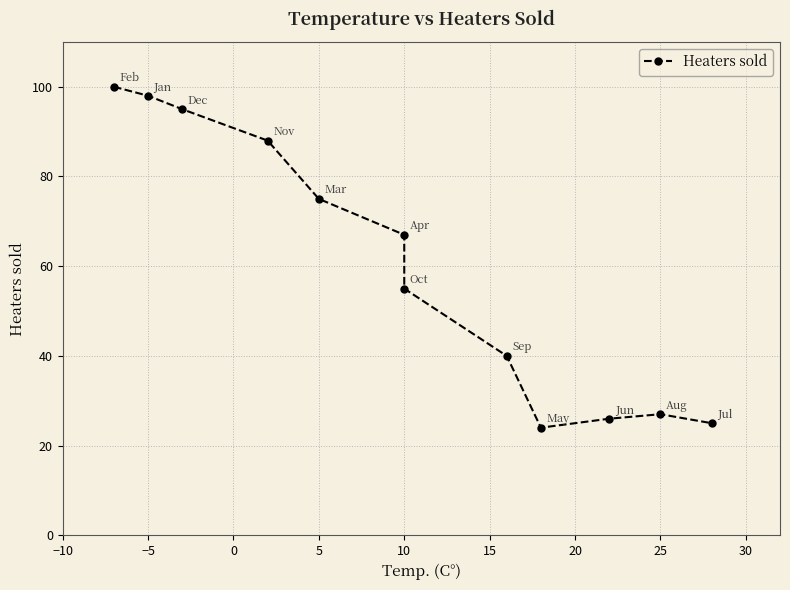

What is the difference between the values at 10 and 30?

51